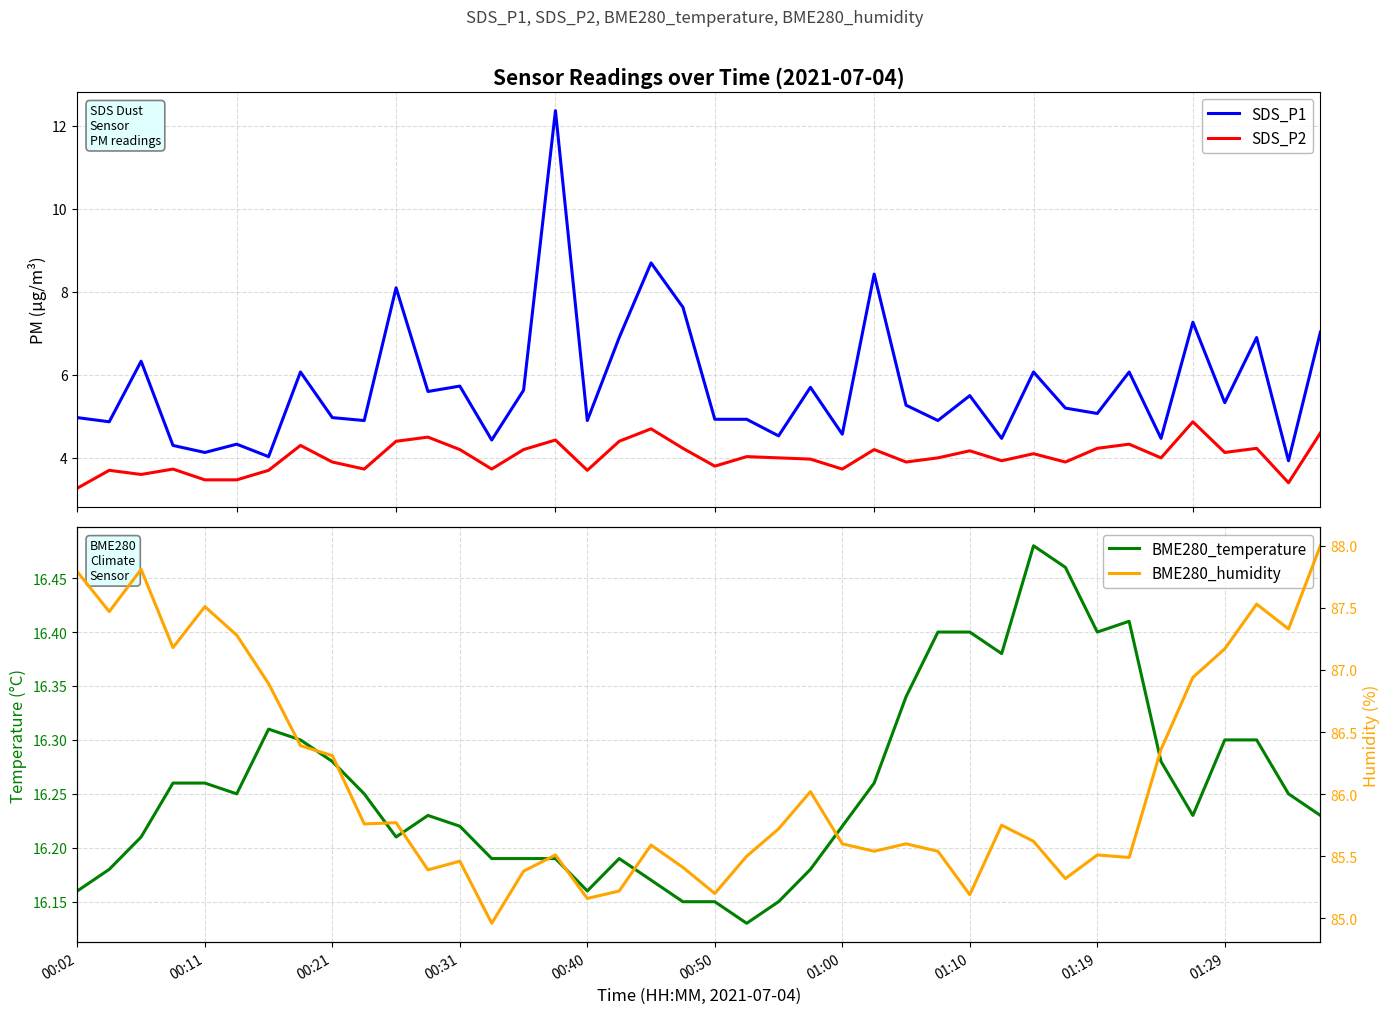

What is the maximum value for SDS_P1?

12.4